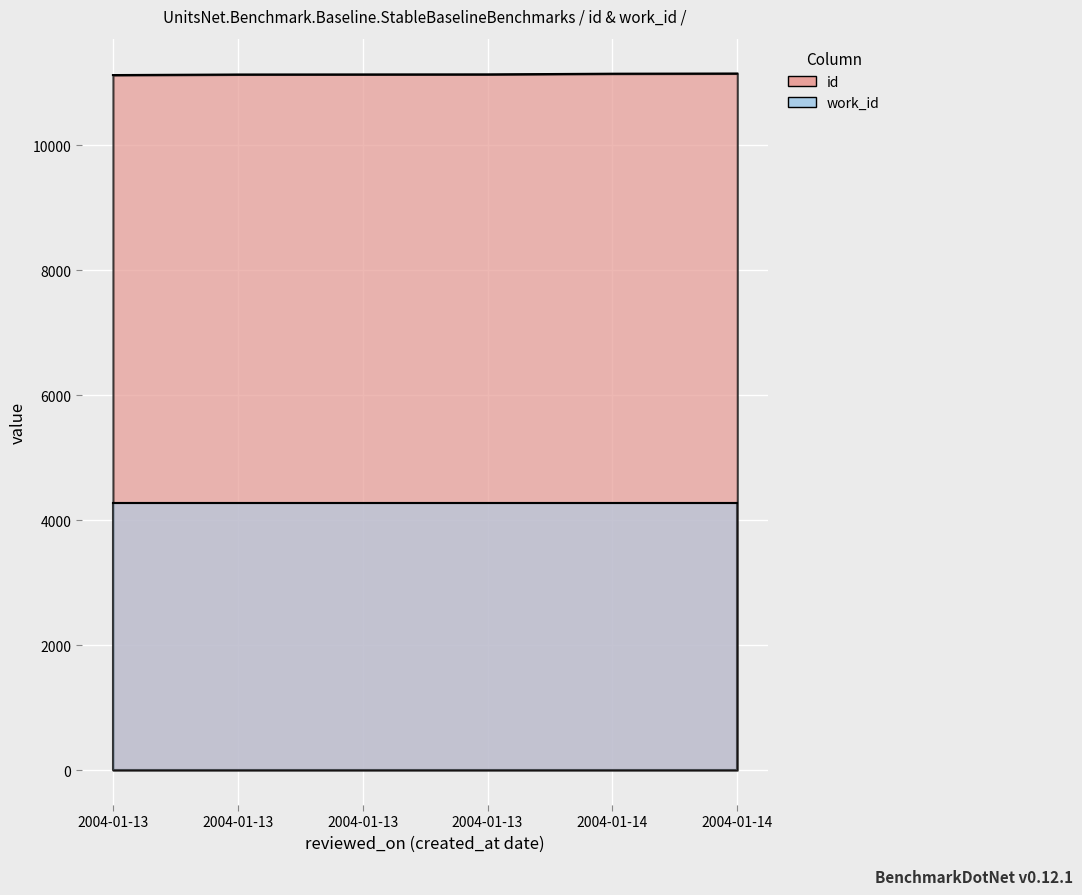

True or false: the data has more than 0 interior local peaks.

False